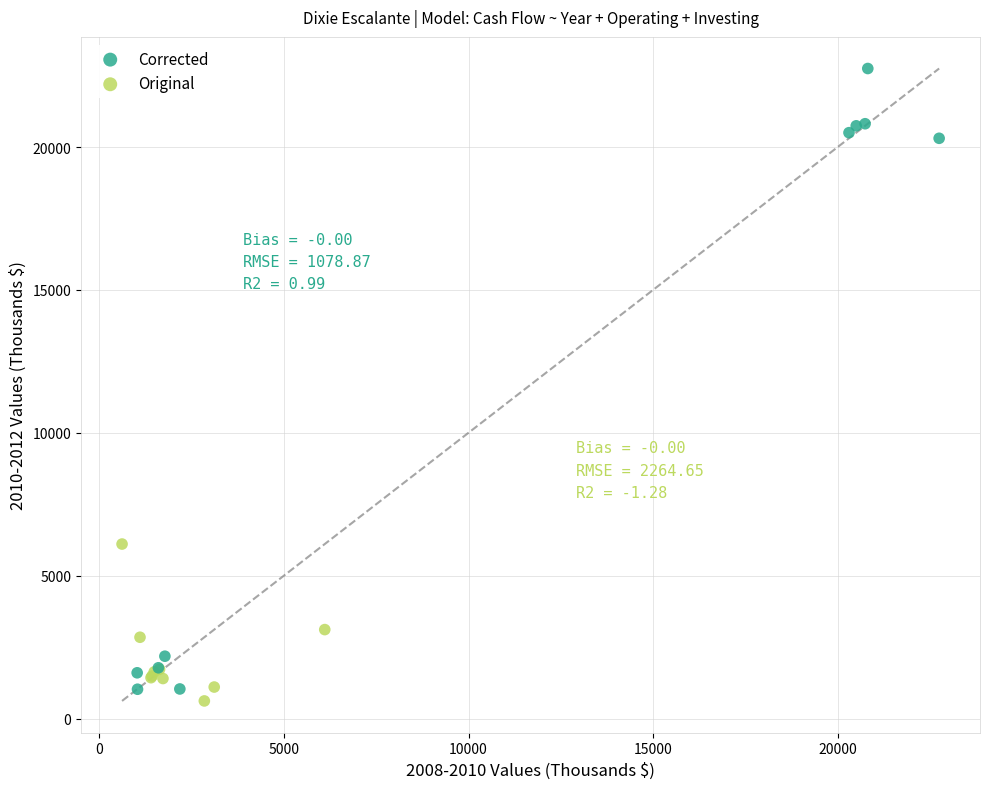

Which series contains the highest Y value?

Corrected